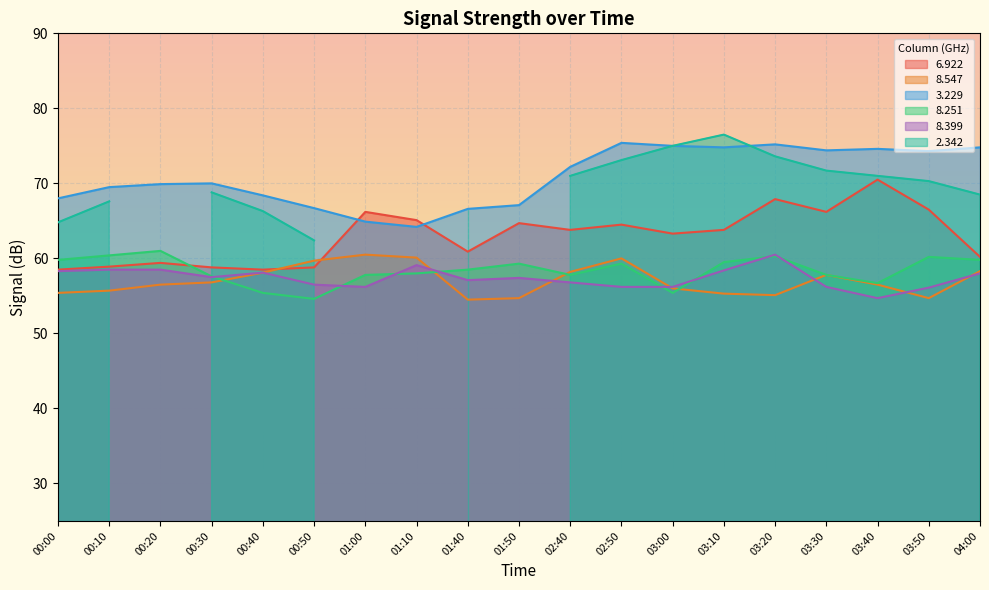

Is the value of 8.399 at 01:00 greater than the value of 6.922 at 02:40?

No